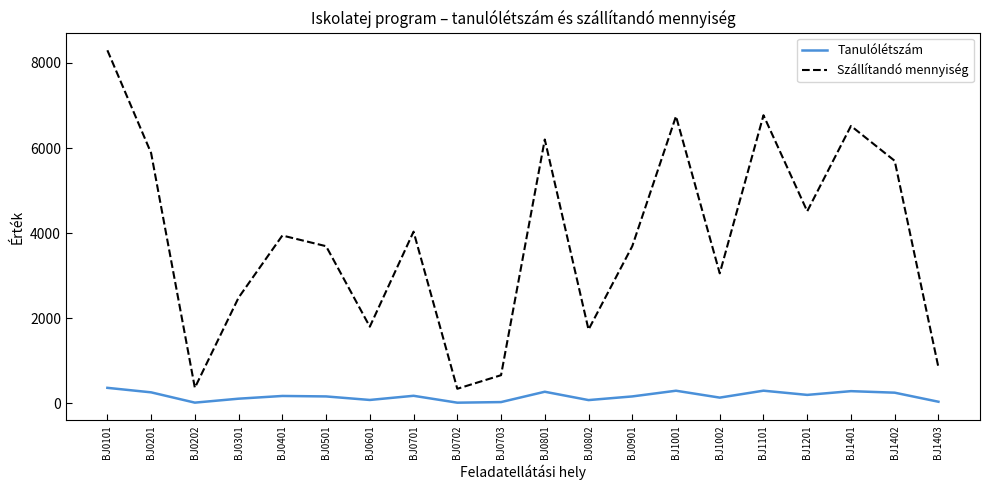

In Szállítandó mennyiség, how many points are higher than both neighbors (excluding endpoints)?

6